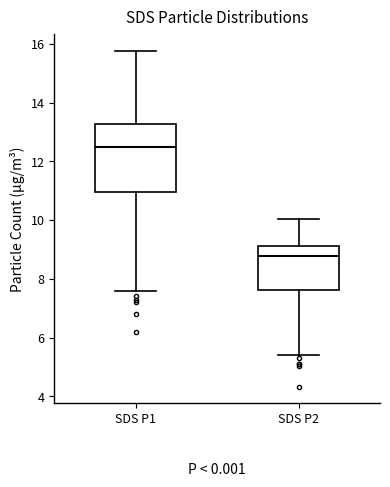

Reading left to right, read every box against the y-axis: the position of its median line, the range the box covers, and the ends of its whiskers. The values are not printed on the chart, so give them approximately, as read against the axis.

SDS P1: median 12.6, box 11.0 to 13.2, whiskers 7.6 to 15.8
SDS P2: median 8.8, box 7.6 to 9.2, whiskers 5.4 to 10.0